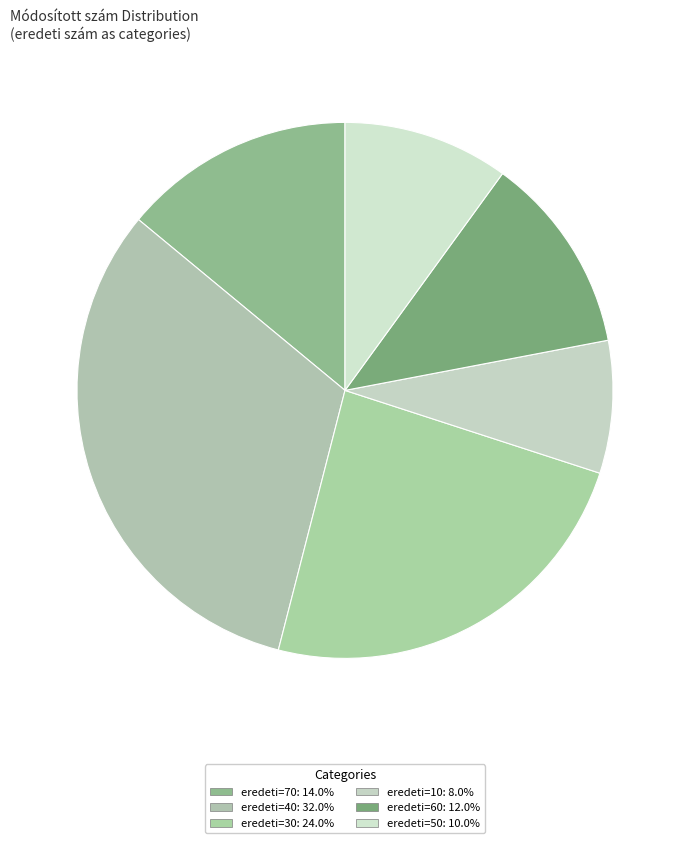

Which slice is the smallest?

10